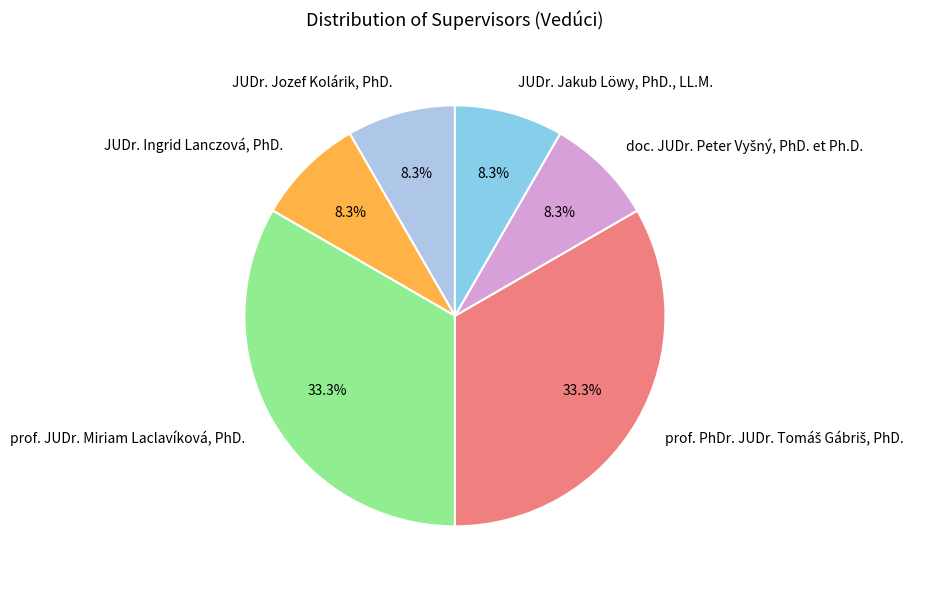

To the nearest percent, what is the difference between the largest and smallest slice percentages?

25%